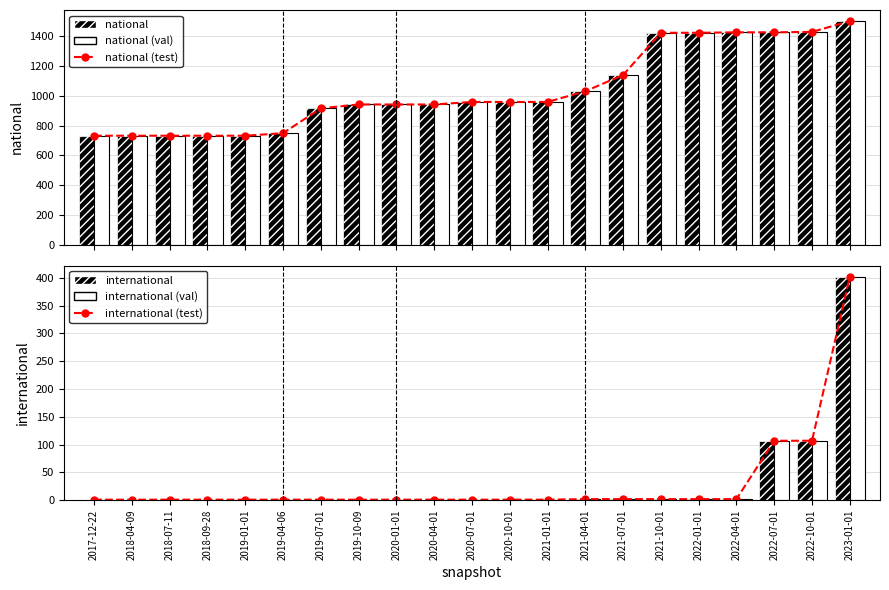

What is the sum of the national (test) values at 2022-10-01 and 2020-01-01?

2372